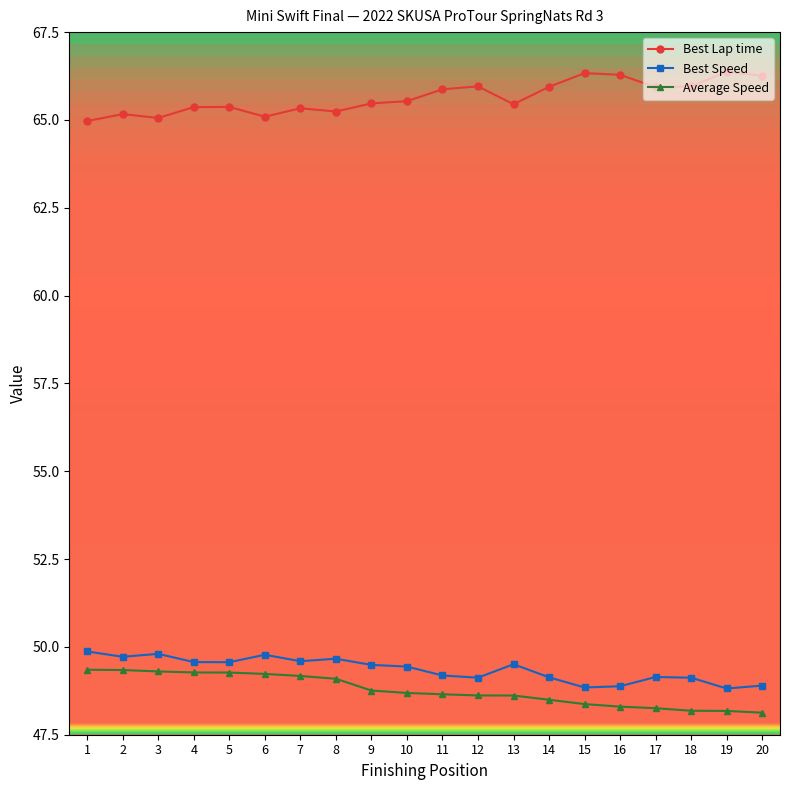

Count the number of categories in the chart.

20